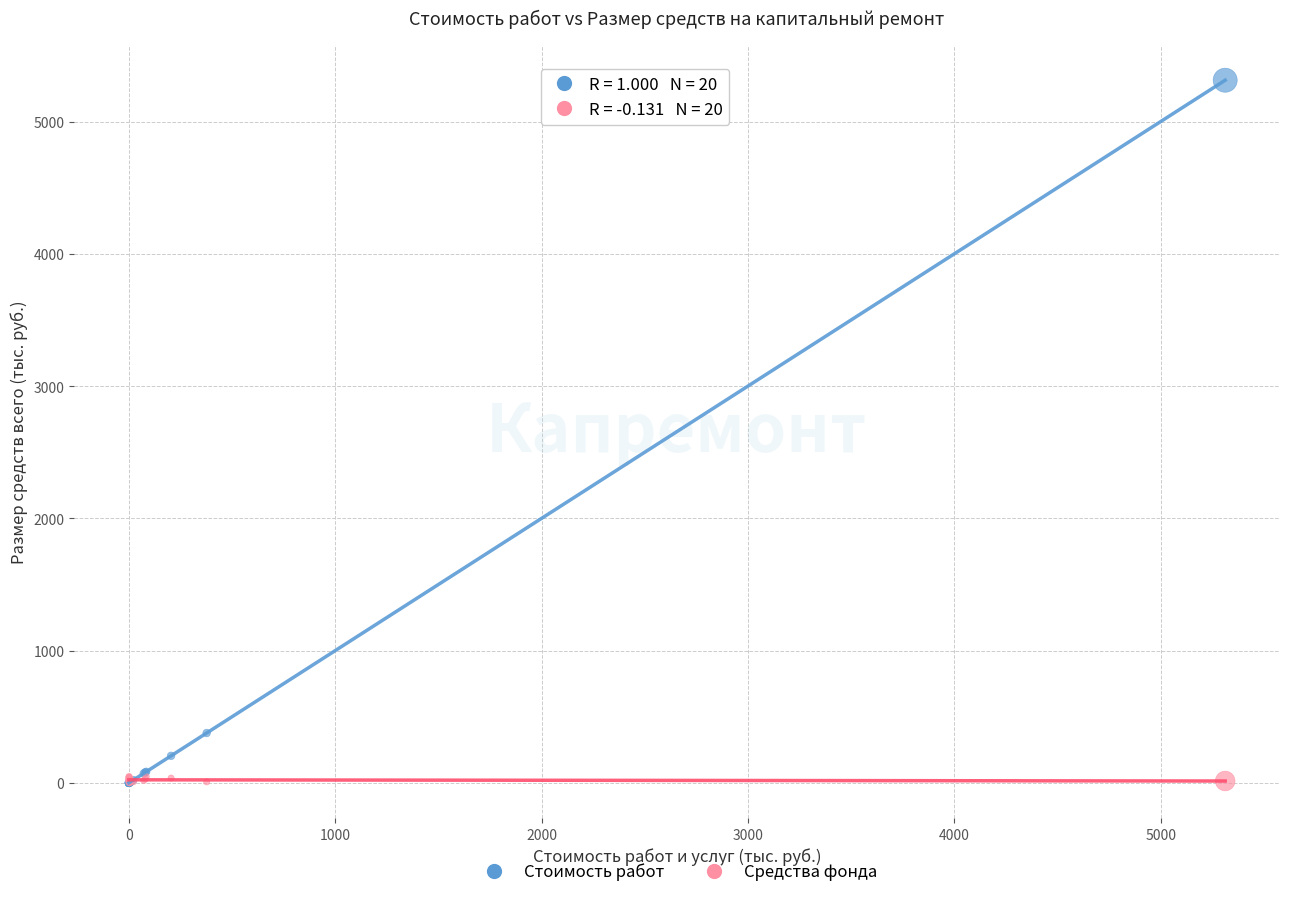

Across all series, what Y value is closest to 2656?

377.2